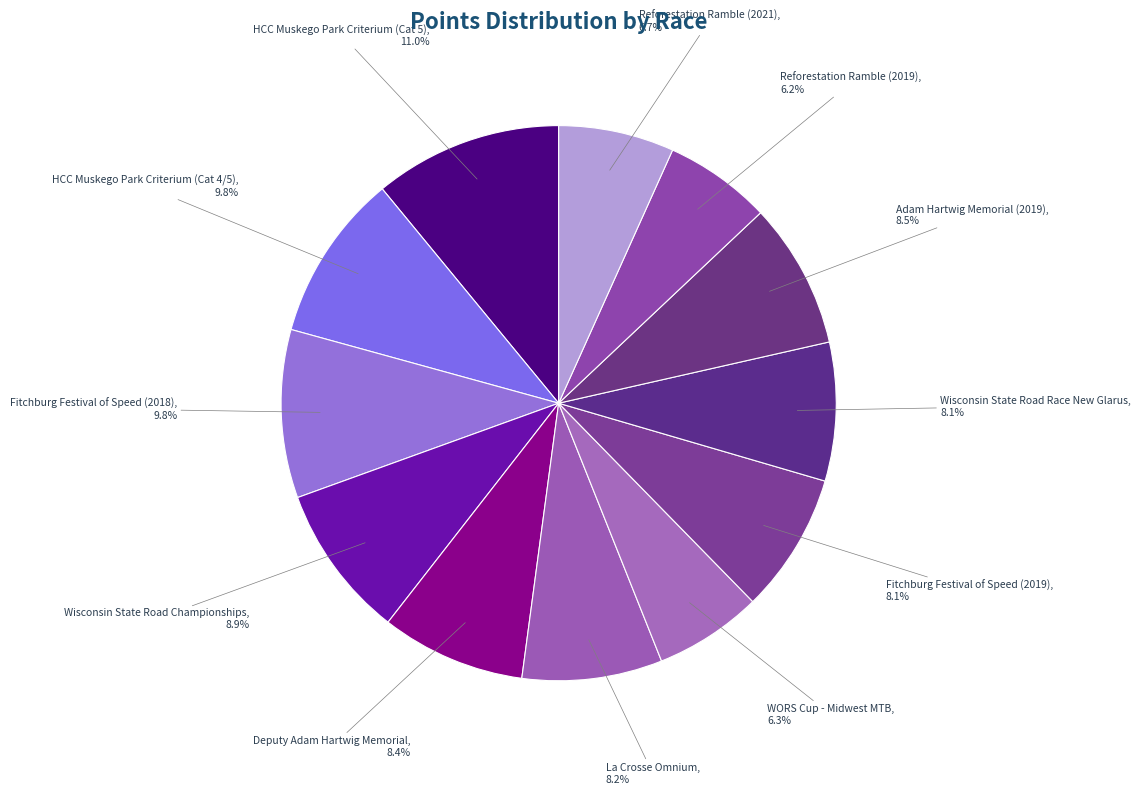

What is the largest slice in the pie chart?

HCC Muskego Park Criterium (Cat 5)